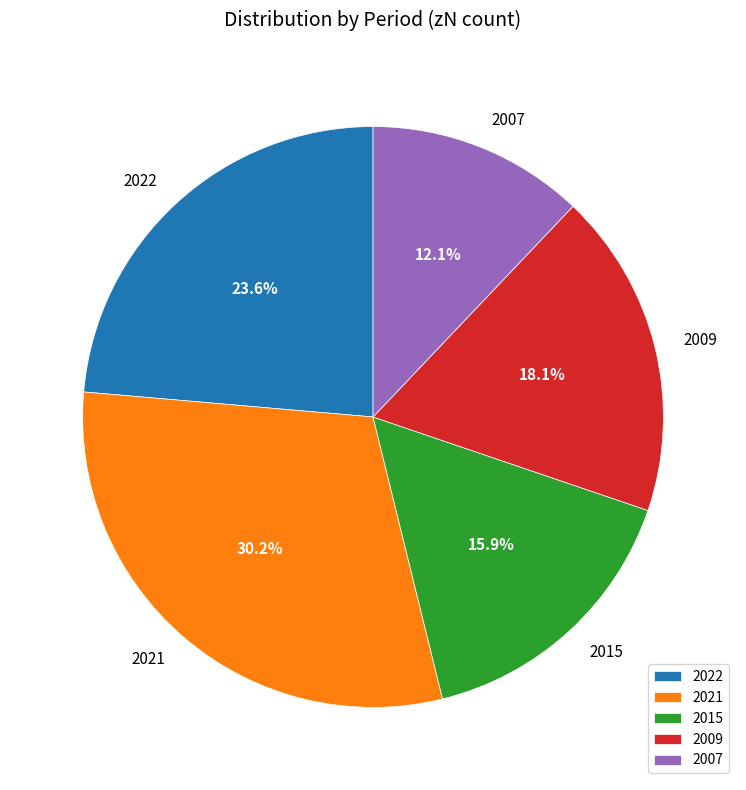

Does any single category account for the majority?

No